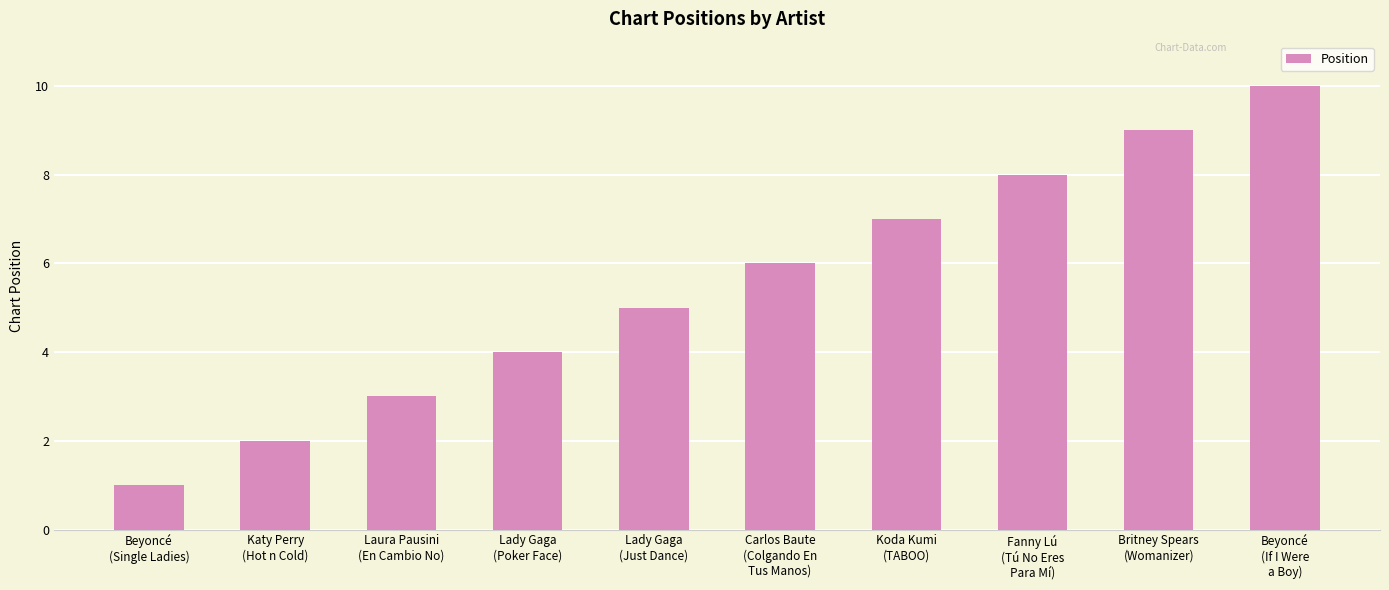

What is the difference between the values at Lady Gaga
(Just Dance) and Beyoncé
(Single Ladies)?

4